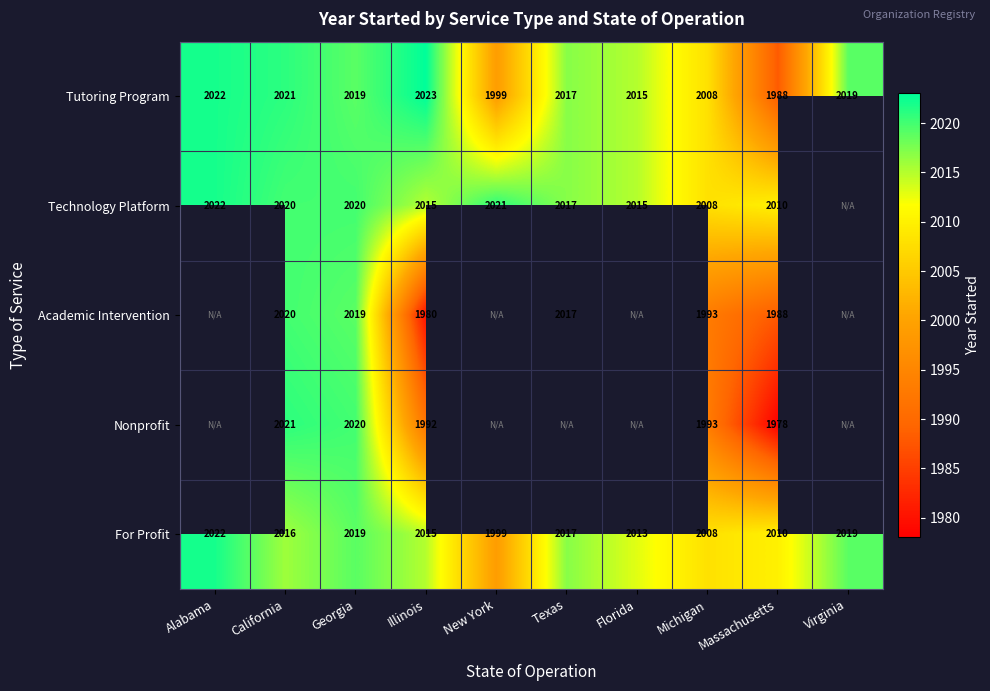

The value of Nonprofit at California is 424.6. True or false?

False